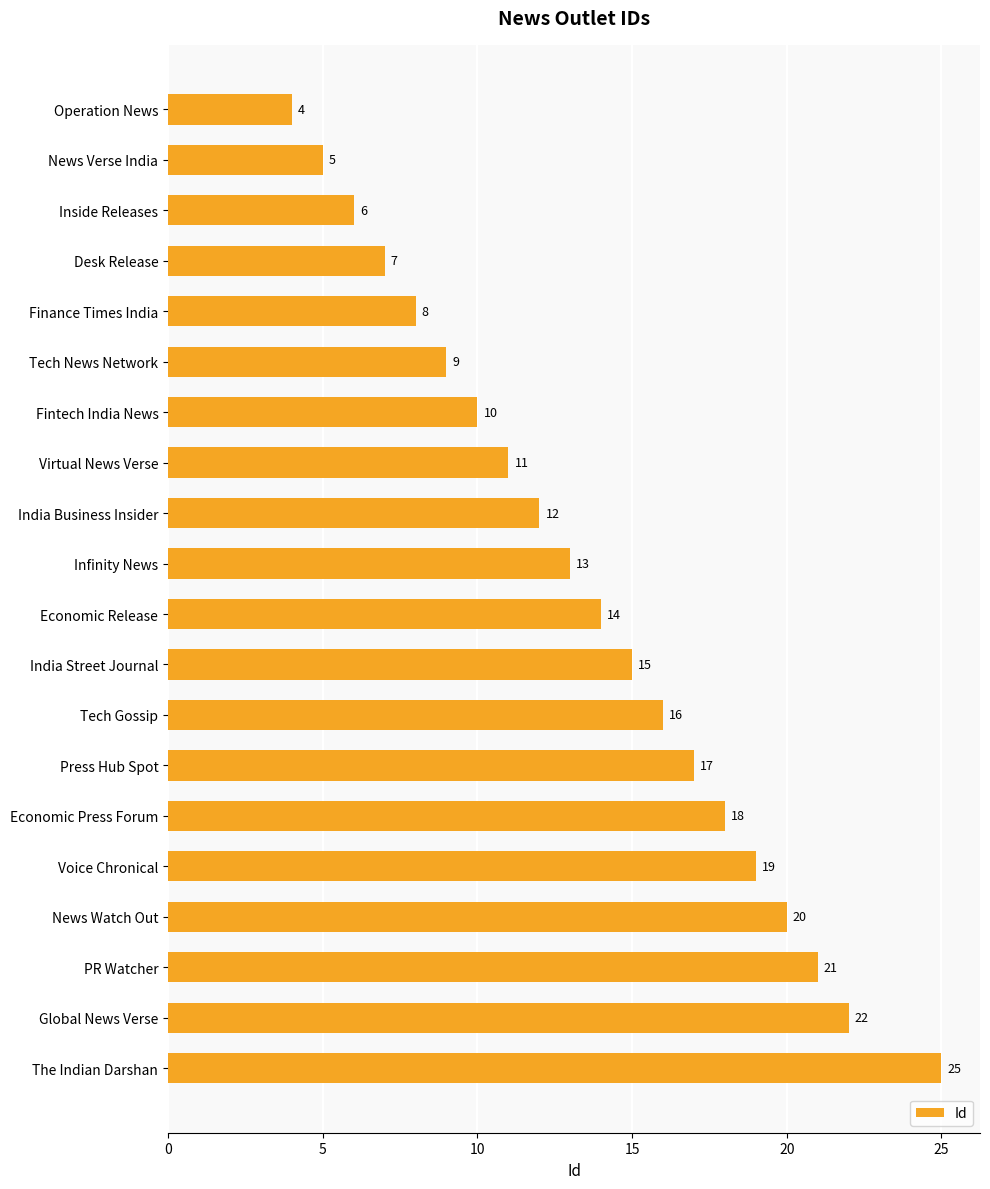

What is the difference between the maximum and minimum values?

21